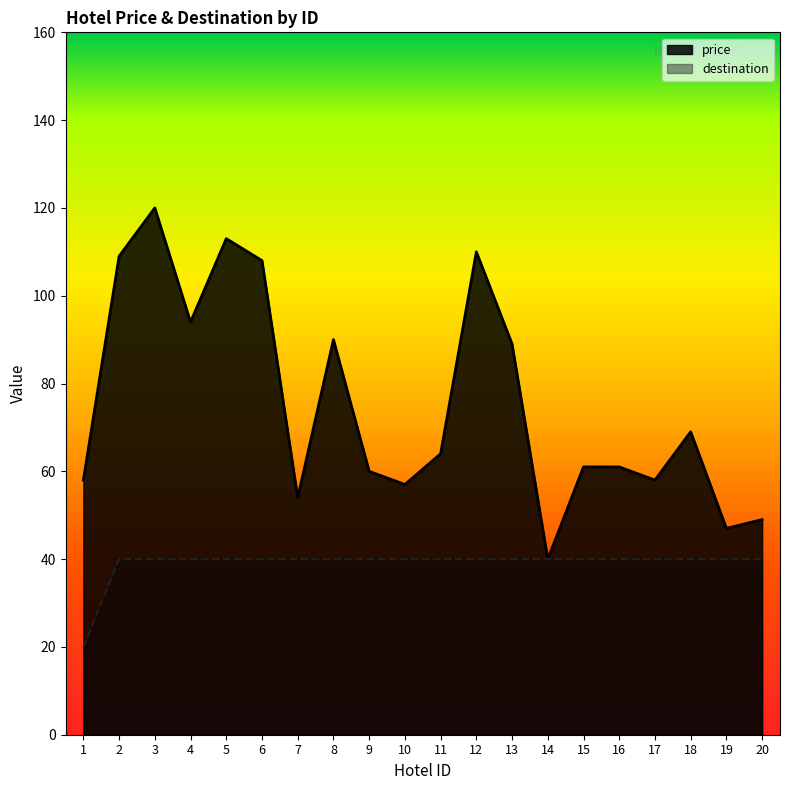

Reading left to right, what are all the values shown in this chart?

price: 1=58	2=109	3=120	4=94	5=113	6=108	7=54	8=90	9=60	10=57	11=64	12=110	13=89	14=40	15=61	16=61	17=58	18=69	19=47	20=49
destination: 1=20	2=40	3=40	4=40	5=40	6=40	7=40	8=40	9=40	10=40	11=40	12=40	13=40	14=40	15=40	16=40	17=40	18=40	19=40	20=40